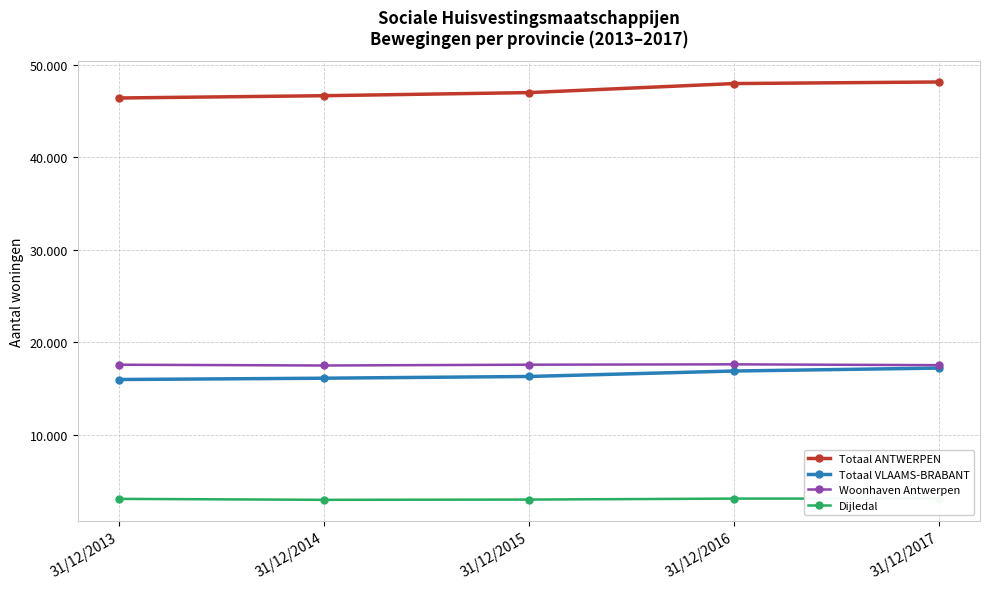

True or false: Totaal VLAAMS-BRABANT and Dijledal cross at least once.

False